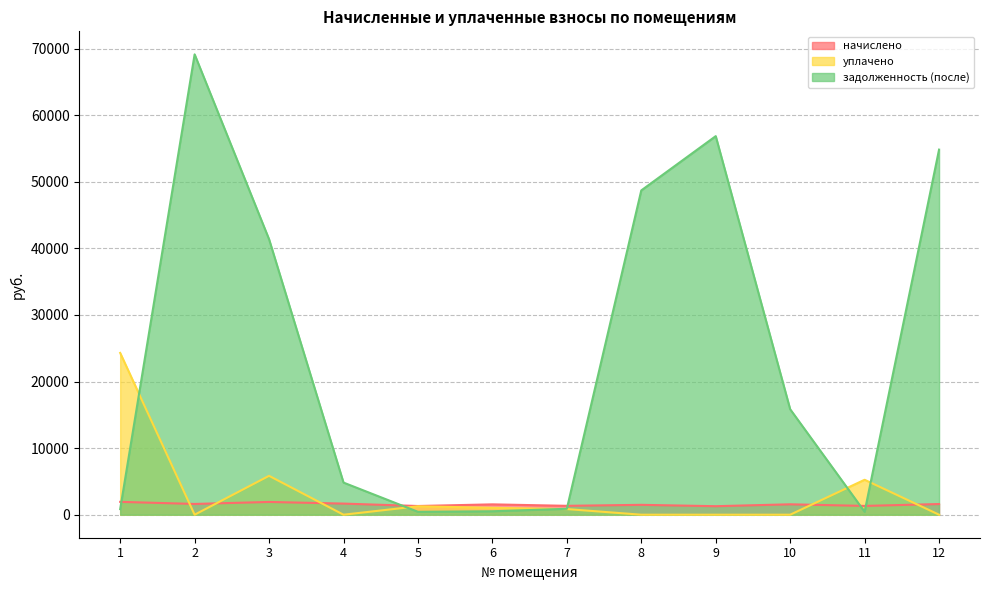

What is the value of the задолженность (после) point at the 8th from the left?

48696.6